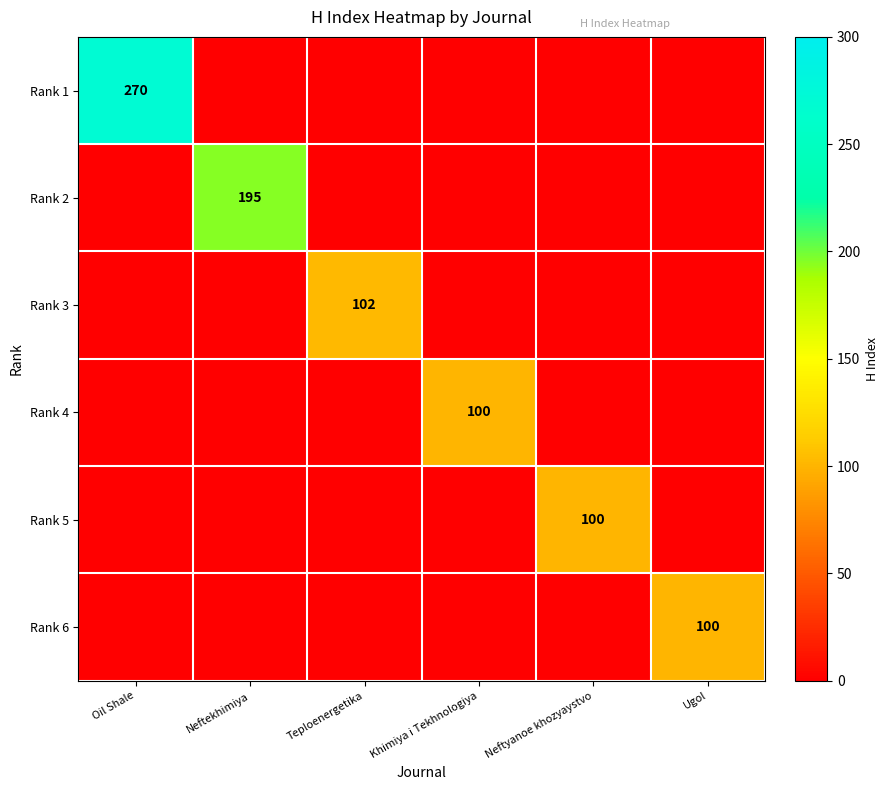

The value of Rank 1 at Oil Shale is 414. True or false?

False